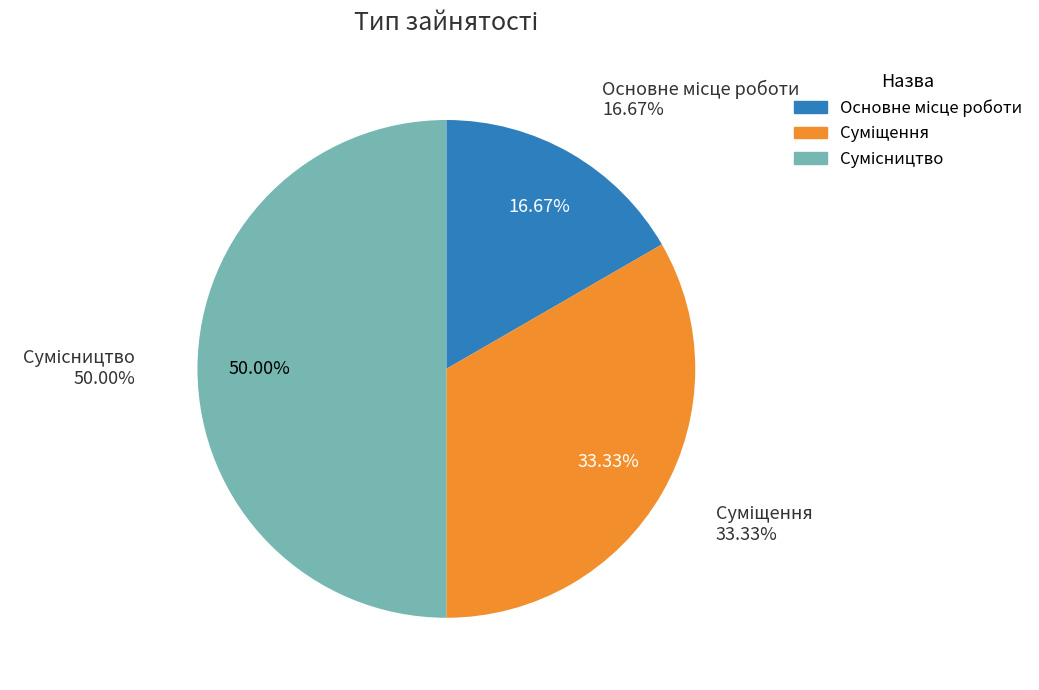

To the nearest percent, what is the difference between the Суміщення and Сумісництво slice percentages?

17%